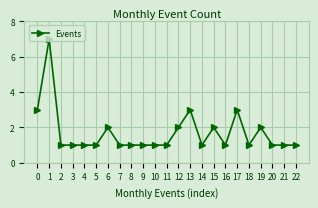

Which category has the highest value across all series?

1